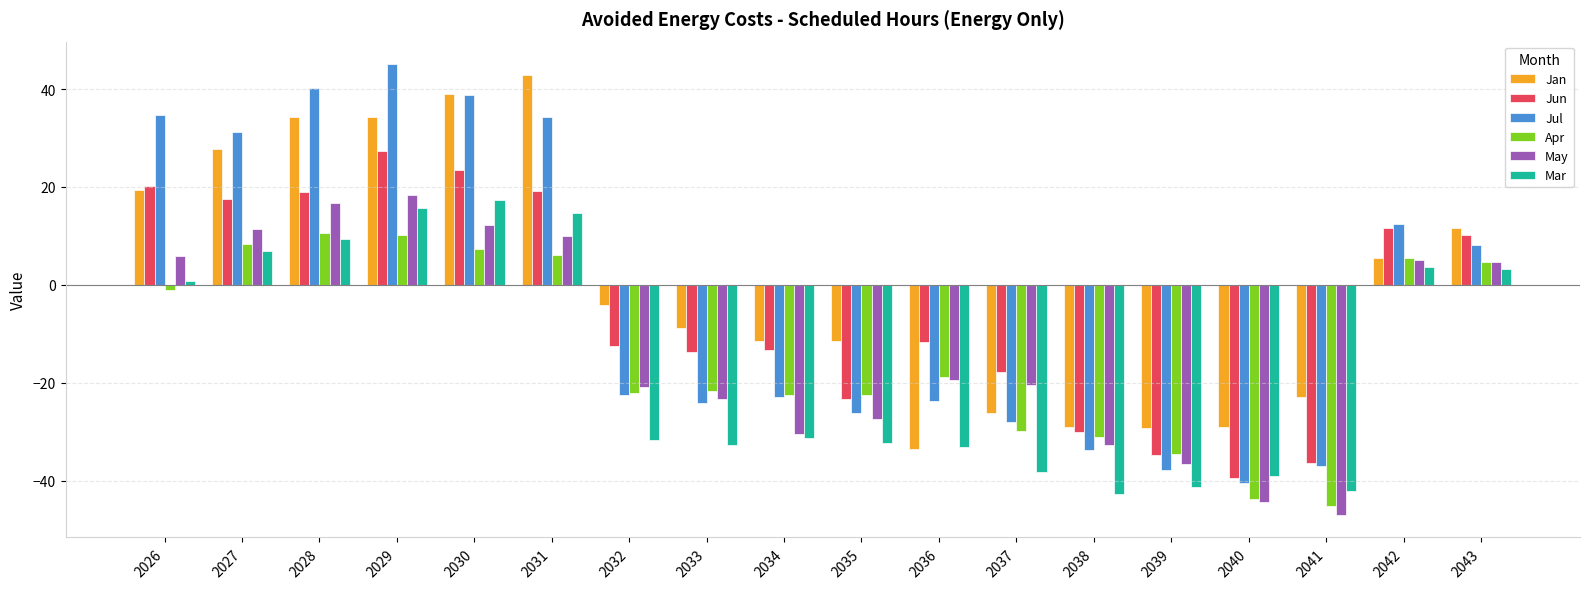

How many data points does each series have?

18